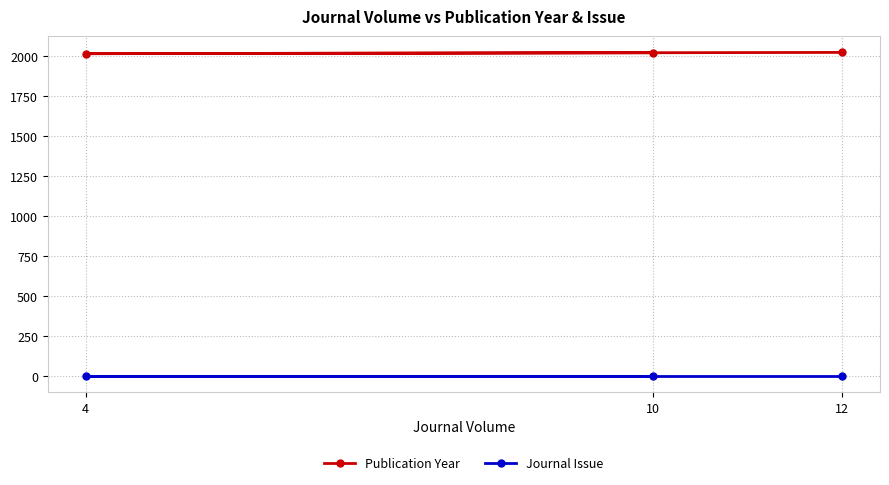

Does the chart display data point markers on the line(s)?

Yes